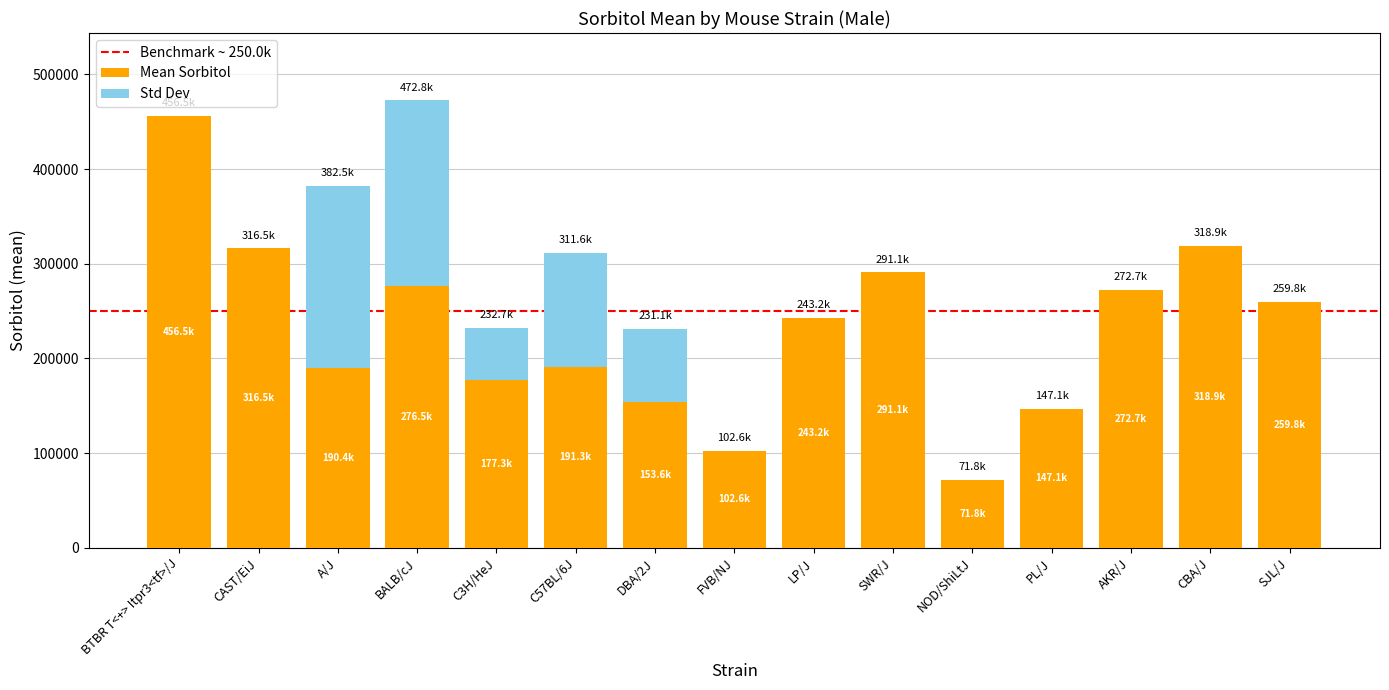

Are the bars horizontal?

No